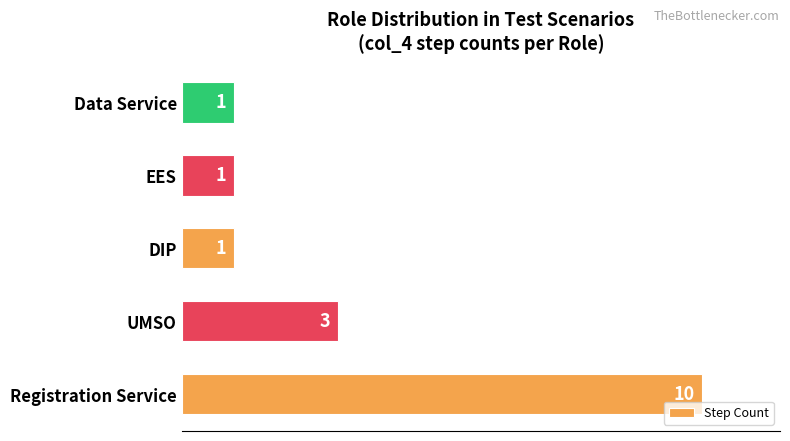

Reading bottom to top, extract all data points from this chart.

10	3	1	1	1